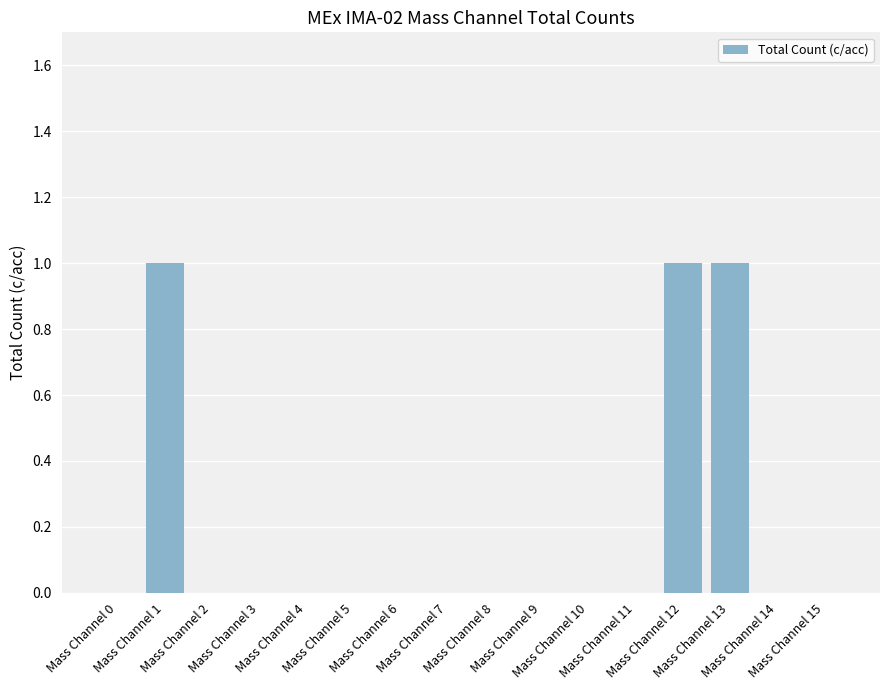

How many data points does each series have?

16